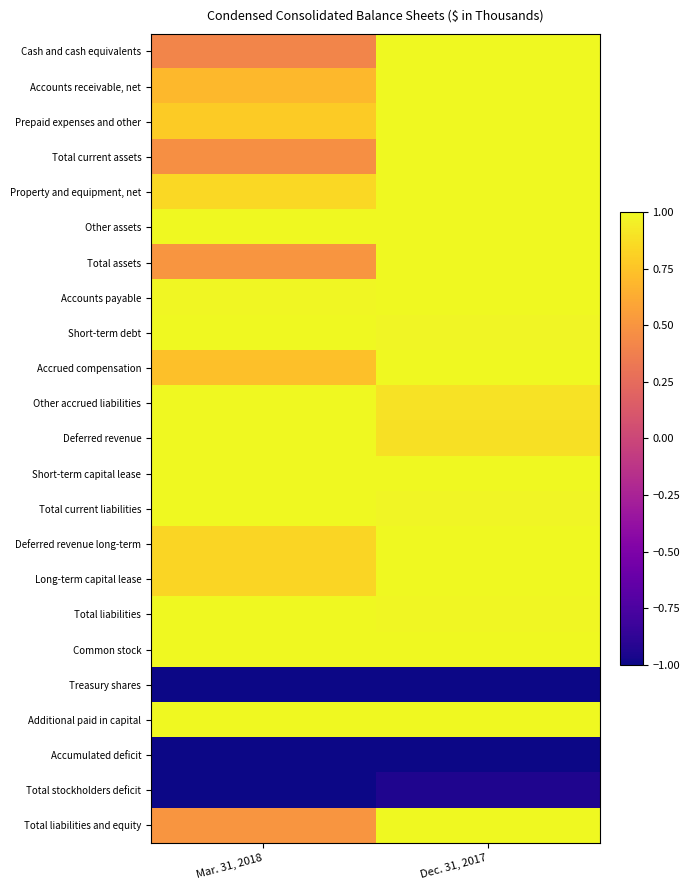

Reading left to right, transcribe all the data shown in this chart.

Cash and cash equivalents: Mar. 31, 2018=0.4	Dec. 31, 2017=1.0
Accounts receivable, net: Mar. 31, 2018=0.7	Dec. 31, 2017=1.0
Prepaid expenses and other: Mar. 31, 2018=0.8	Dec. 31, 2017=1.0
Total current assets: Mar. 31, 2018=0.5	Dec. 31, 2017=1.0
Property and equipment, net: Mar. 31, 2018=0.8	Dec. 31, 2017=1.0
Other assets: Mar. 31, 2018=1.0	Dec. 31, 2017=1.0
Total assets: Mar. 31, 2018=0.5	Dec. 31, 2017=1.0
Accounts payable: Mar. 31, 2018=1.0	Dec. 31, 2017=1.0
Short-term debt: Mar. 31, 2018=1.0	Dec. 31, 2017=1.0
Accrued compensation: Mar. 31, 2018=0.7	Dec. 31, 2017=1.0
Other accrued liabilities: Mar. 31, 2018=1.0	Dec. 31, 2017=0.9
Deferred revenue: Mar. 31, 2018=1.0	Dec. 31, 2017=0.9
Short-term capital lease: Mar. 31, 2018=1.0	Dec. 31, 2017=1.0
Total current liabilities: Mar. 31, 2018=1.0	Dec. 31, 2017=1.0
Deferred revenue long-term: Mar. 31, 2018=0.8	Dec. 31, 2017=1.0
Long-term capital lease: Mar. 31, 2018=0.8	Dec. 31, 2017=1.0
Total liabilities: Mar. 31, 2018=1.0	Dec. 31, 2017=1.0
Common stock: Mar. 31, 2018=1.0	Dec. 31, 2017=1.0
Treasury shares: Mar. 31, 2018=-1.0	Dec. 31, 2017=-1.0
Additional paid in capital: Mar. 31, 2018=1.0	Dec. 31, 2017=1.0
Accumulated deficit: Mar. 31, 2018=-1.0	Dec. 31, 2017=-1.0
Total stockholders deficit: Mar. 31, 2018=-1.0	Dec. 31, 2017=-0.9
Total liabilities and equity: Mar. 31, 2018=0.5	Dec. 31, 2017=1.0